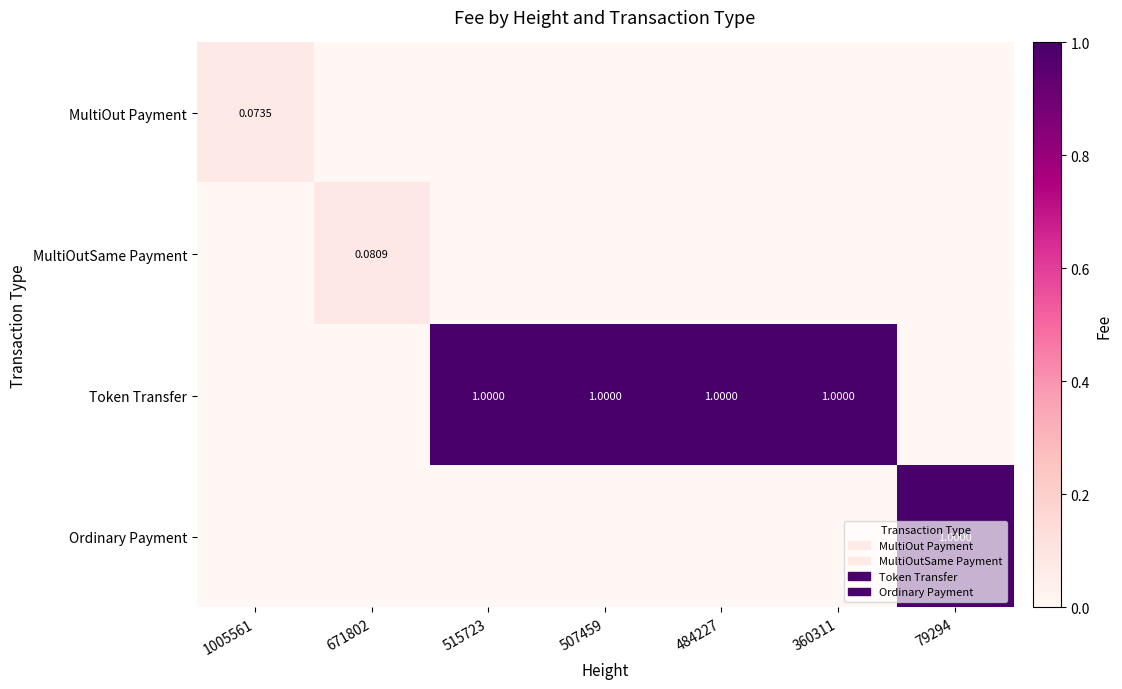

How many data points does each series have?

7